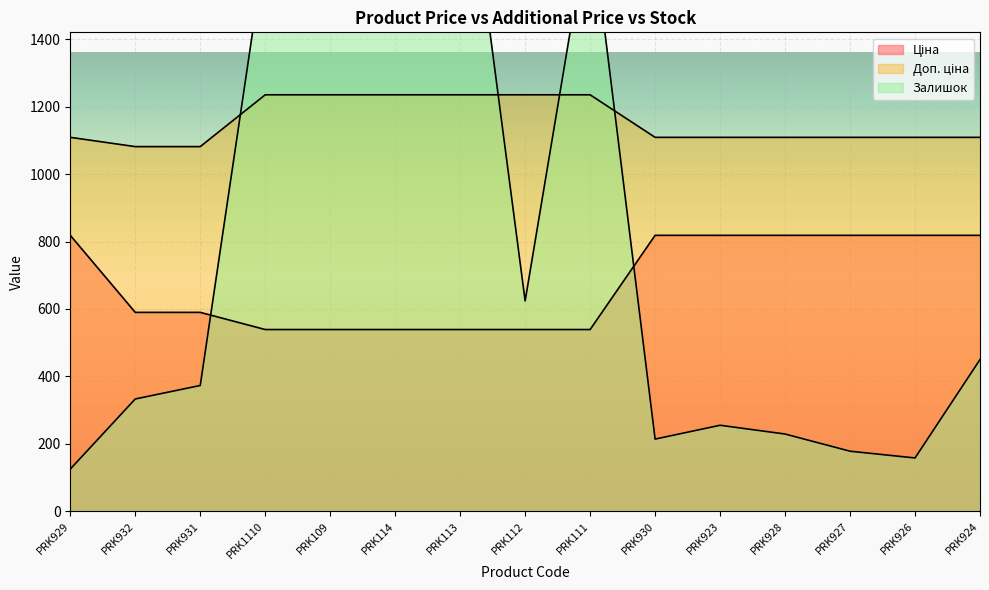

Which series changed the most between PRK929 and PRK1110?

Залишок